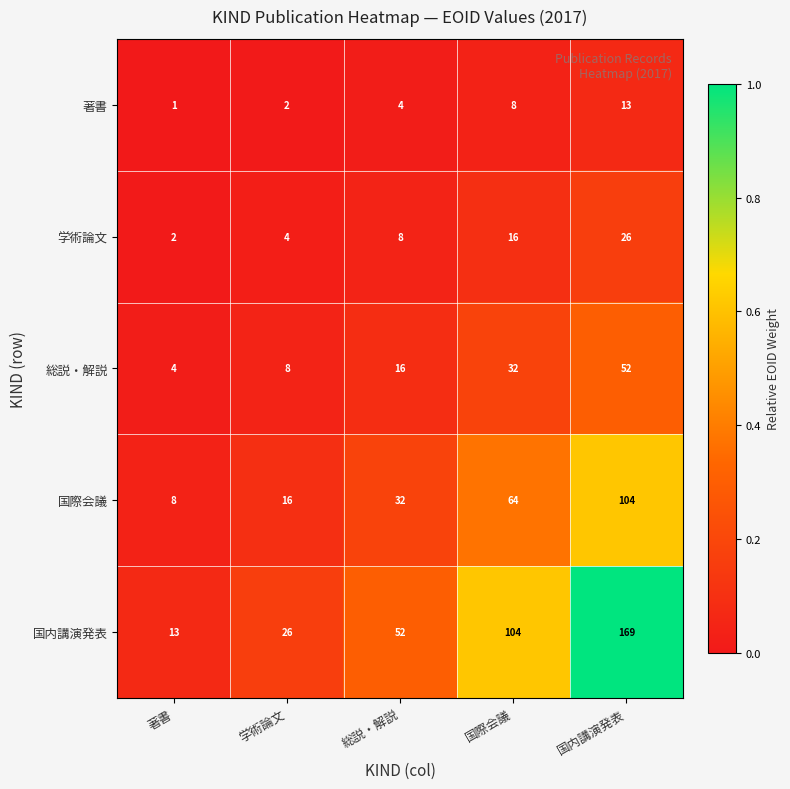

Rank the series at 国際会議 from highest to lowest value.

国内講演発表, 国際会議, 総説・解説, 学術論文, 著書